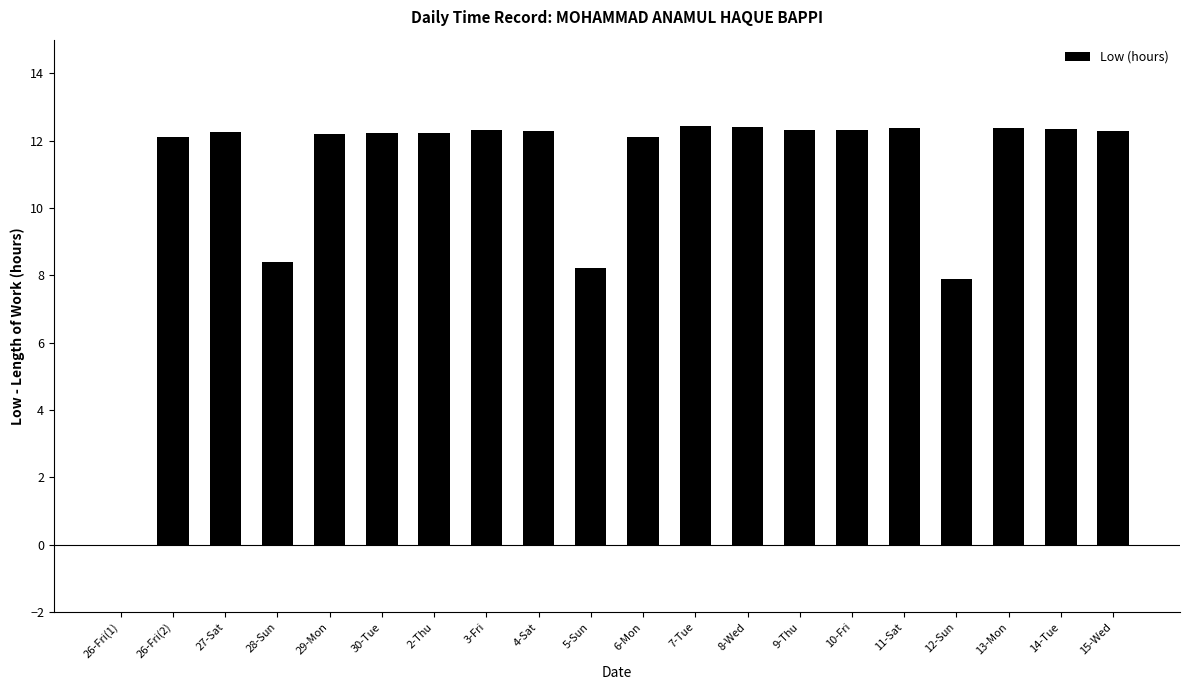

Where is the data nearest to the value 6?

12-Sun